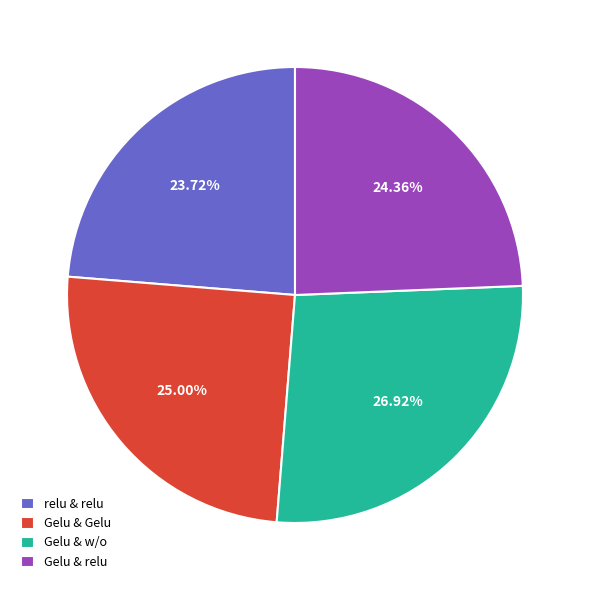

The Gelu & w/o slice represents 27% of the pie. True or false?

True